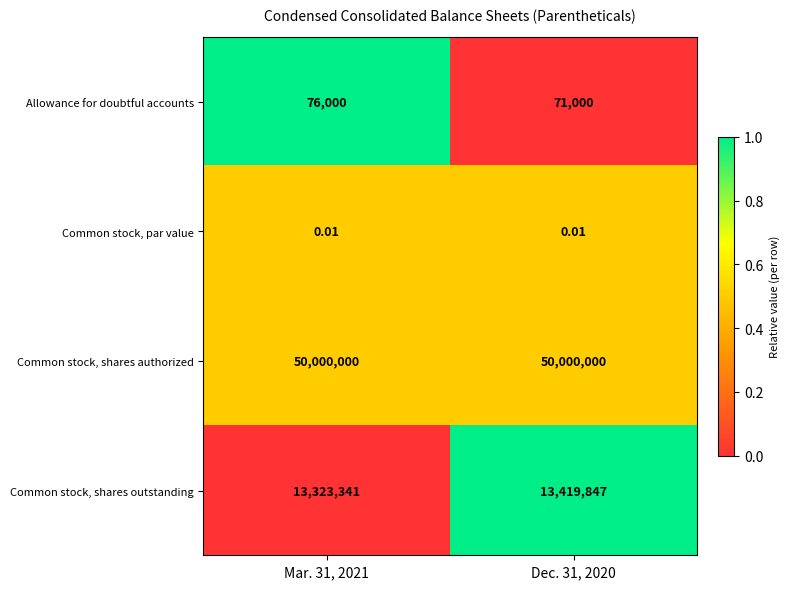

Rank the series at Mar. 31, 2021 from lowest to highest value.

Common stock, par value, Allowance for doubtful accounts, Common stock, shares outstanding, Common stock, shares authorized